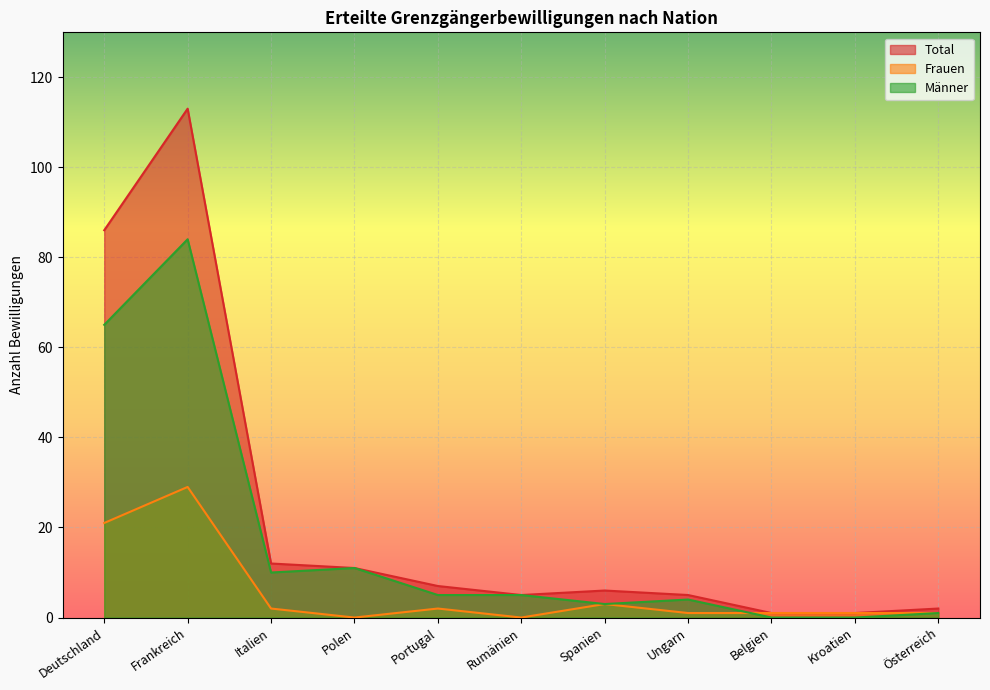

What are all the series names shown in the legend?

Total, Frauen, Männer